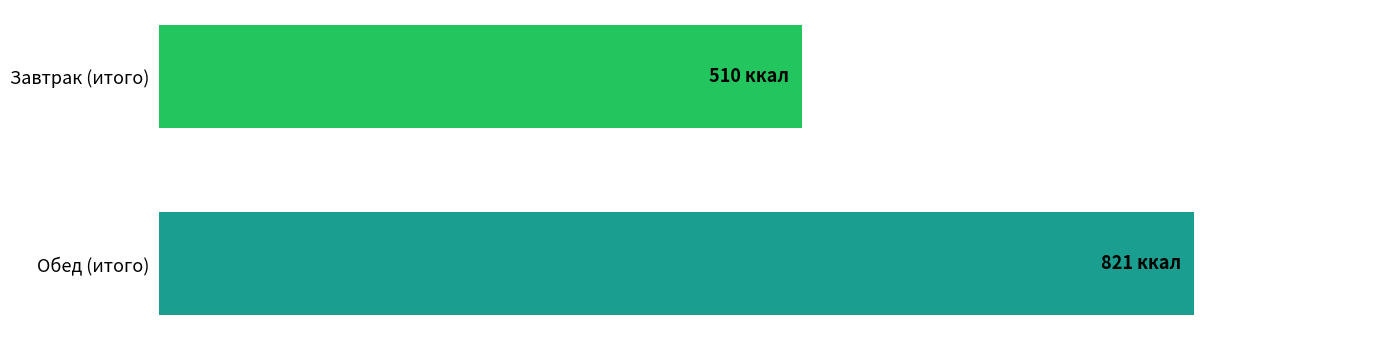

List the labels in order of value, smallest first.

Завтрак (итого), Обед (итого)